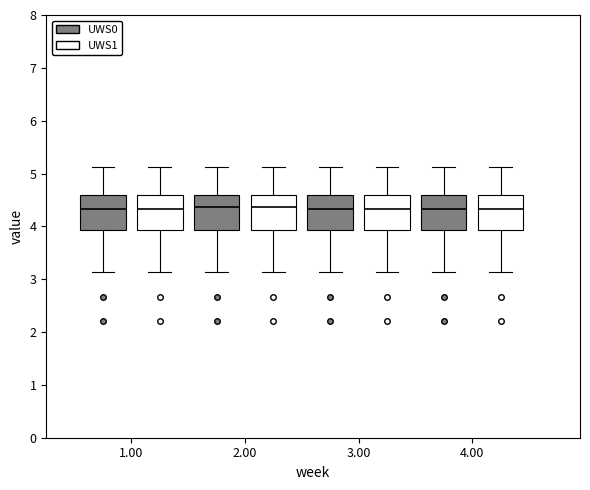

Where does the upper whisker of the box for 3.00 (UWS1) end on the y-axis? The values are not printed on the chart, so give them approximately, as read against the axis.

5.1